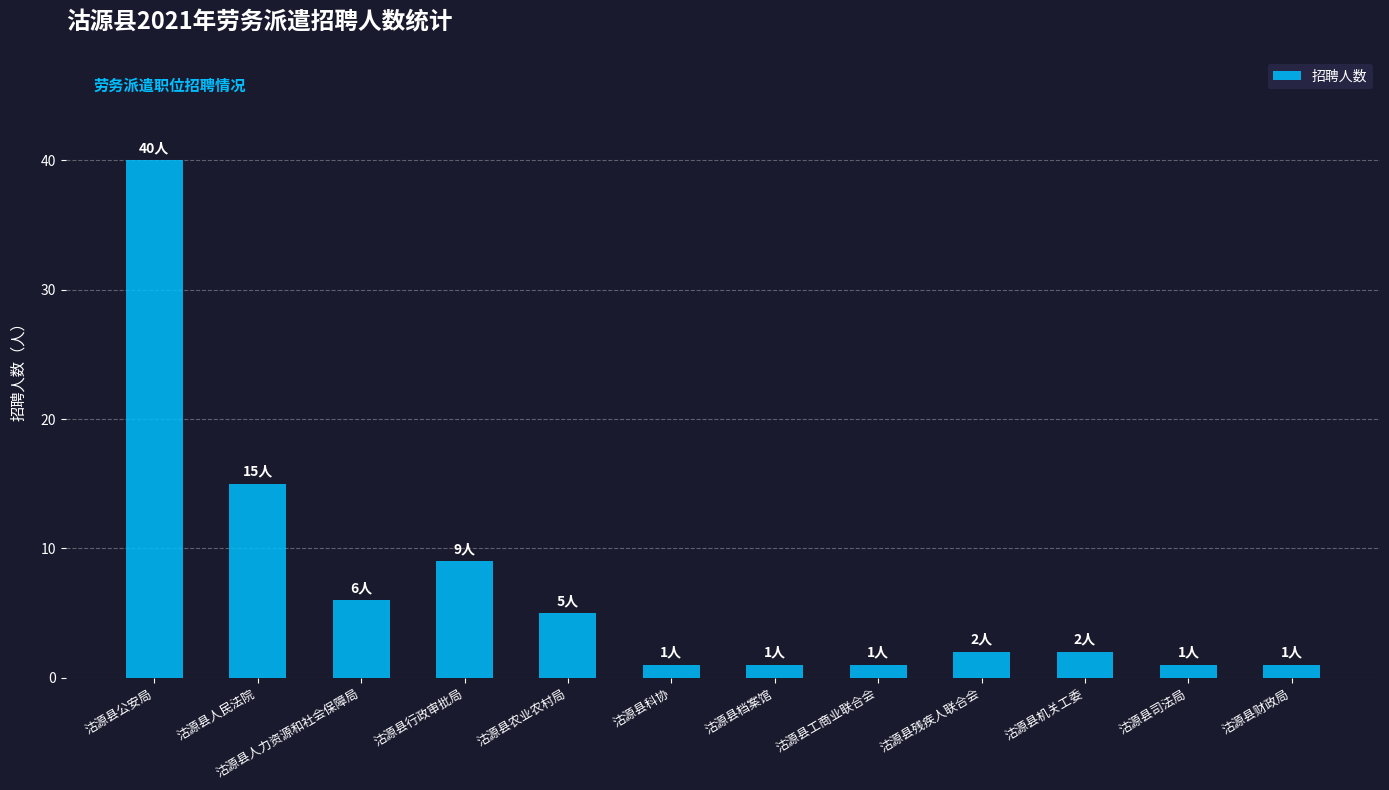

What position from the left is 沽源县公安局?

1